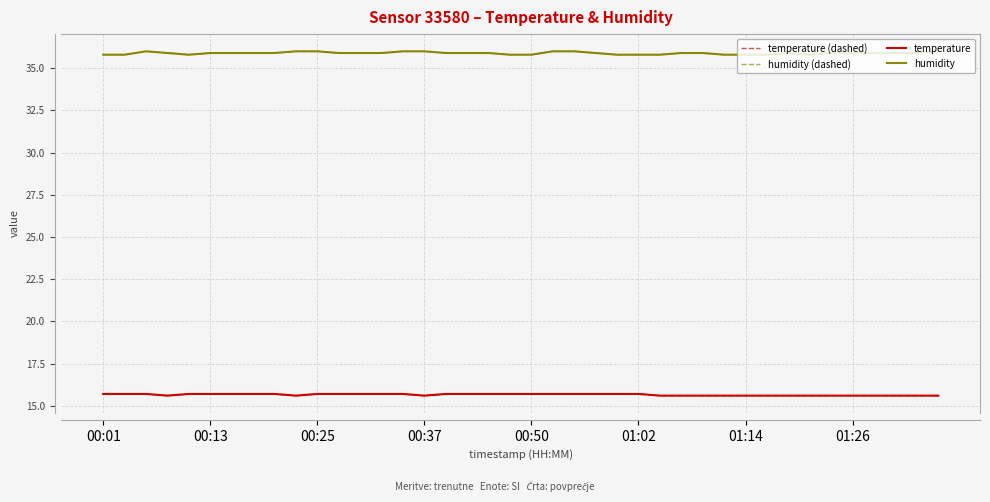

Which series has the largest range (max minus min)?

humidity (dashed)